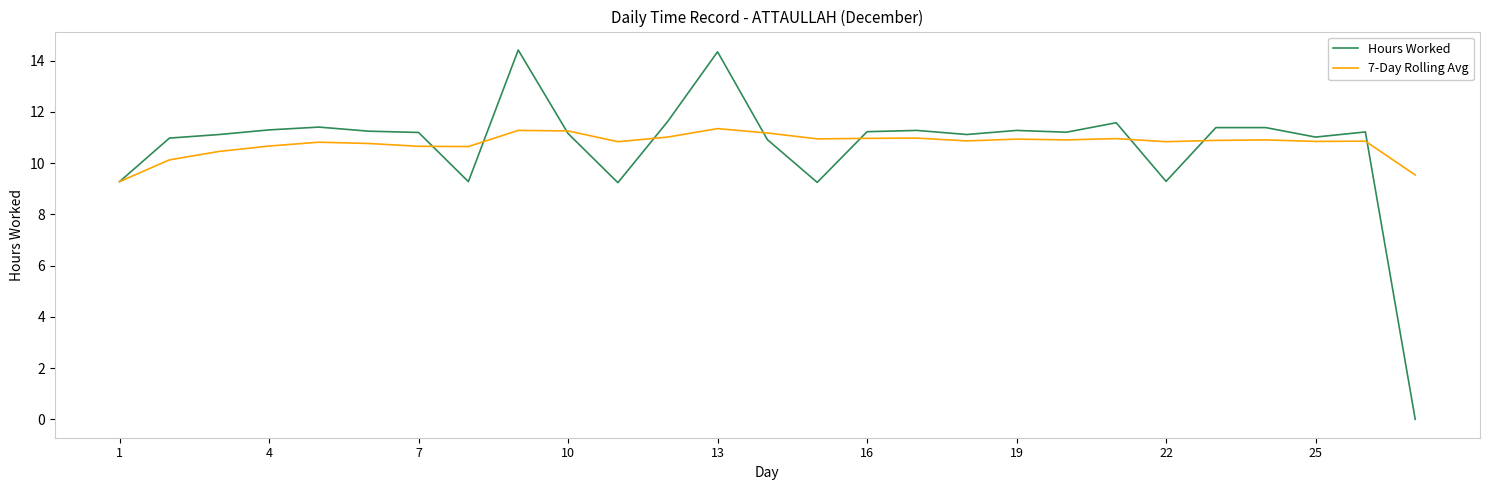

Which series has the widest spread of values?

Hours Worked